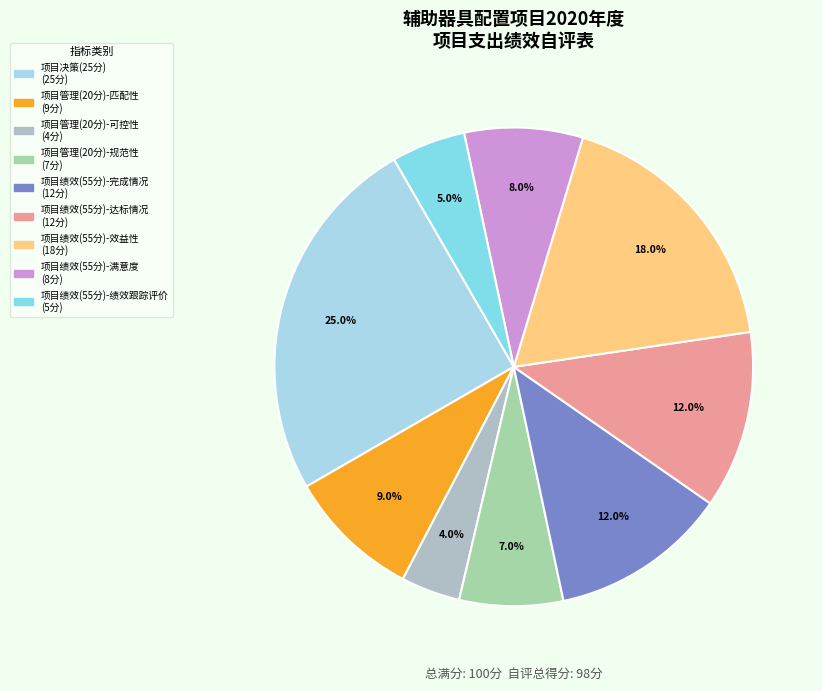

Is there a majority slice in this chart?

No